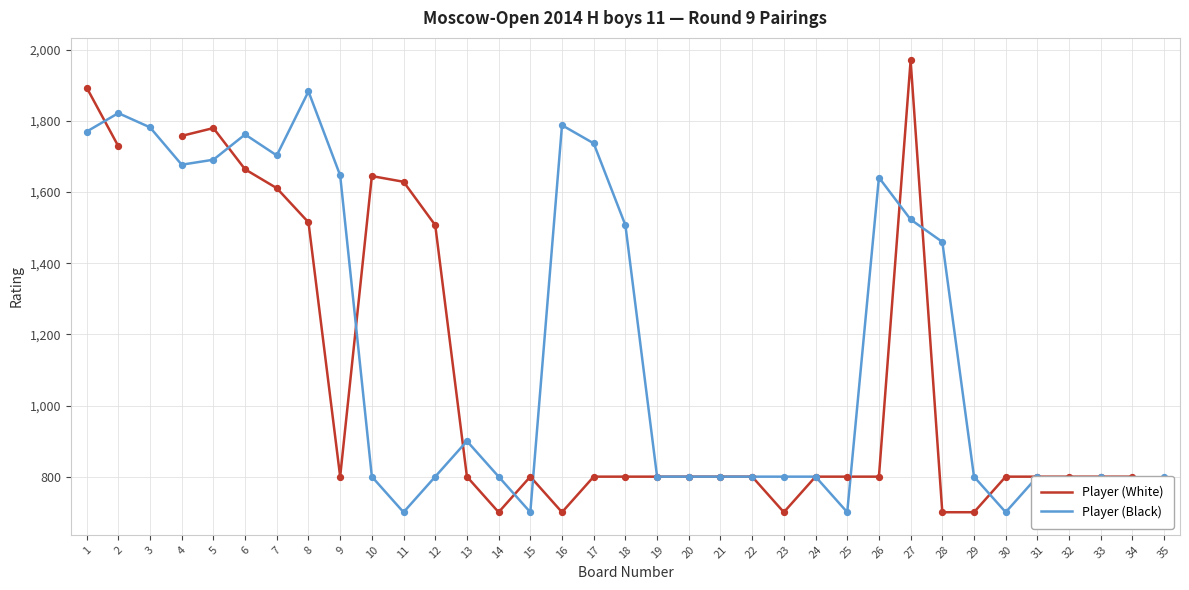

At which category is the sum across all series the highest?

1